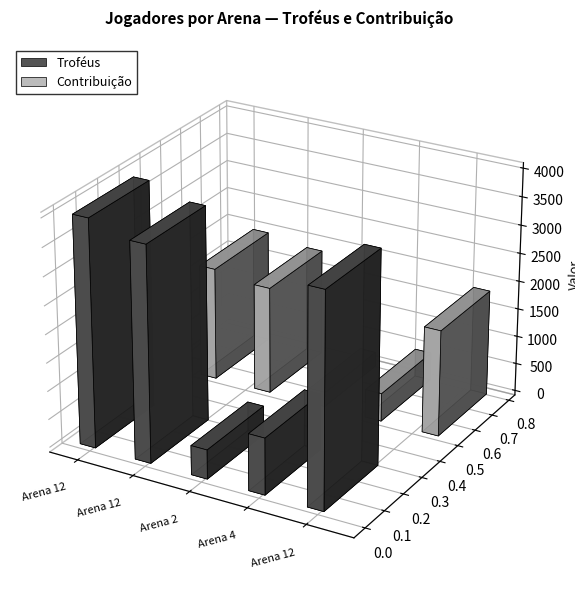

Are the bars grouped side by side (vs. stacked)?

Yes